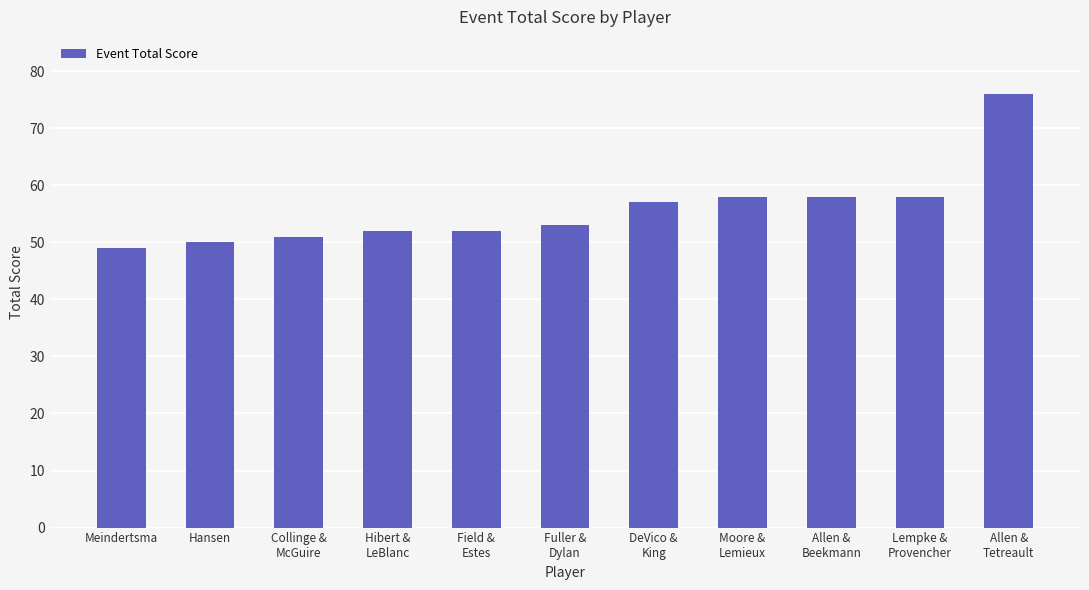

Read the value at Hibert &
LeBlanc, to the nearest 5.

50